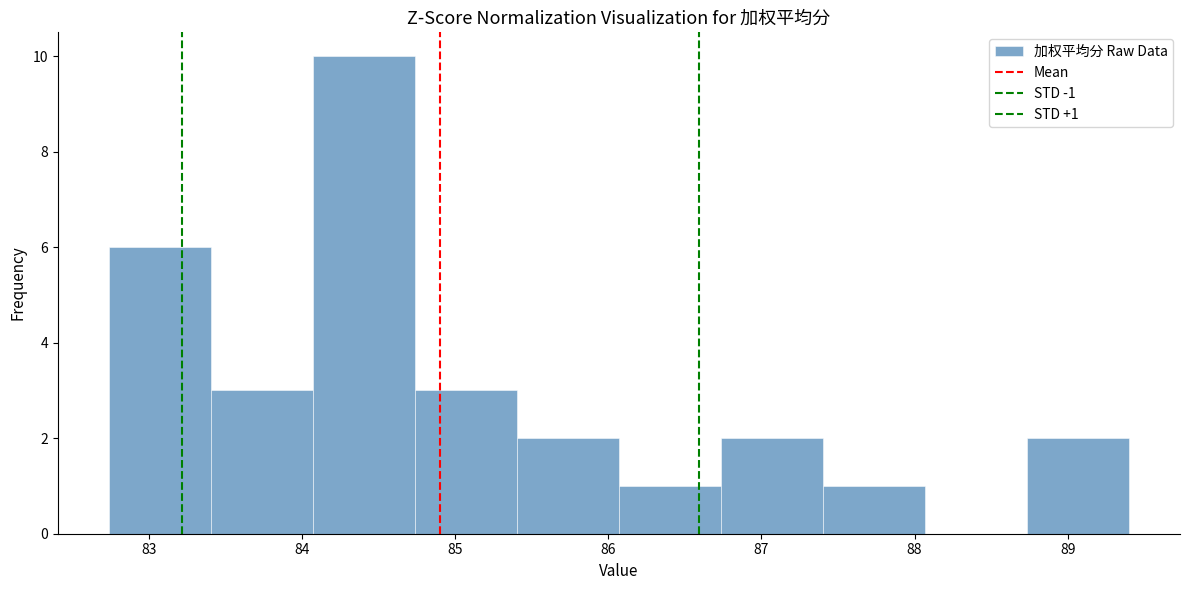

Over which range of the x-axis is the bar tallest?

84.1 to 84.7